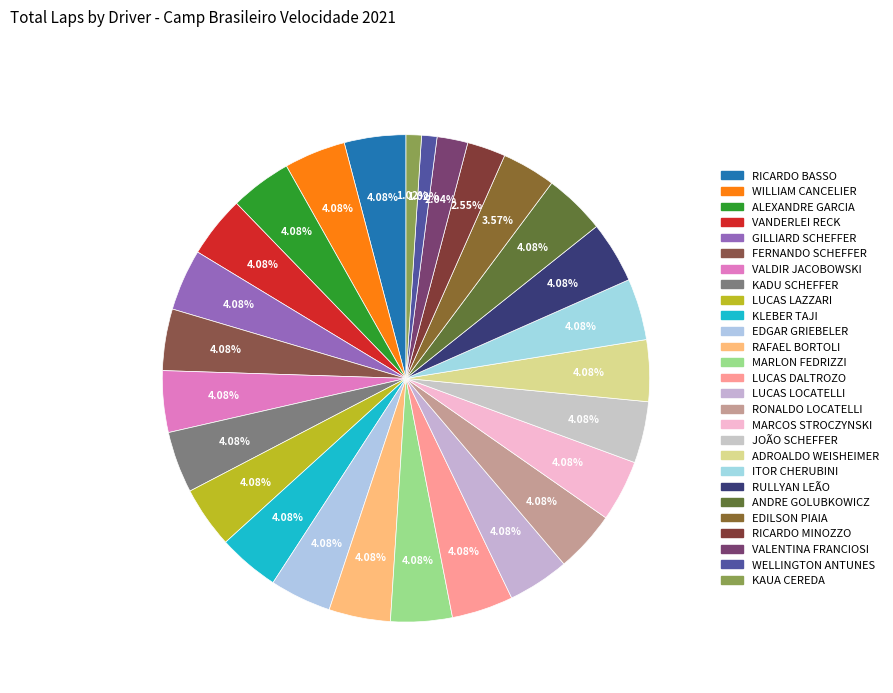

How many segments does this pie chart have?

27